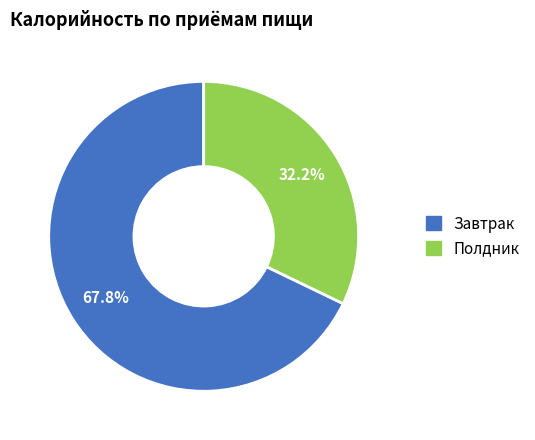

How many segments does this pie chart have?

2